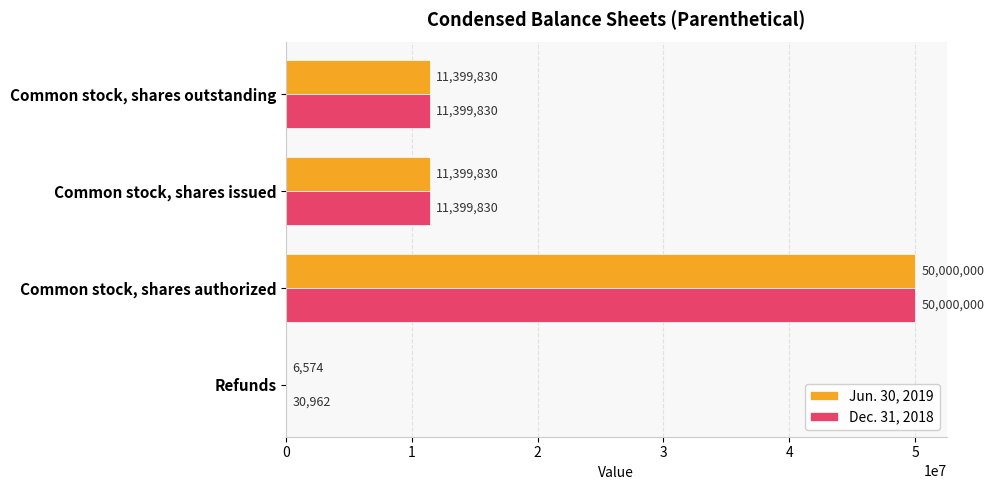

Between Refunds and Common stock, shares authorized, which series saw the biggest shift?

Jun. 30, 2019